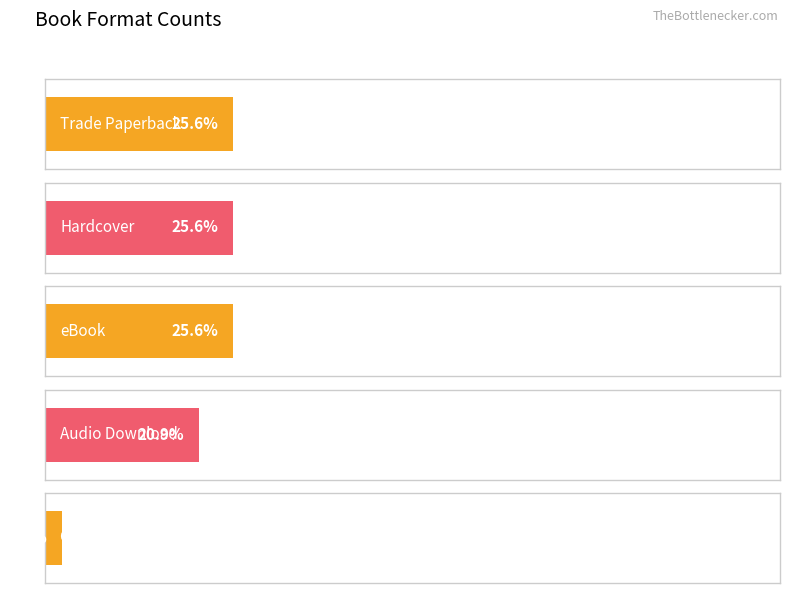

What is the smallest value displayed?

2